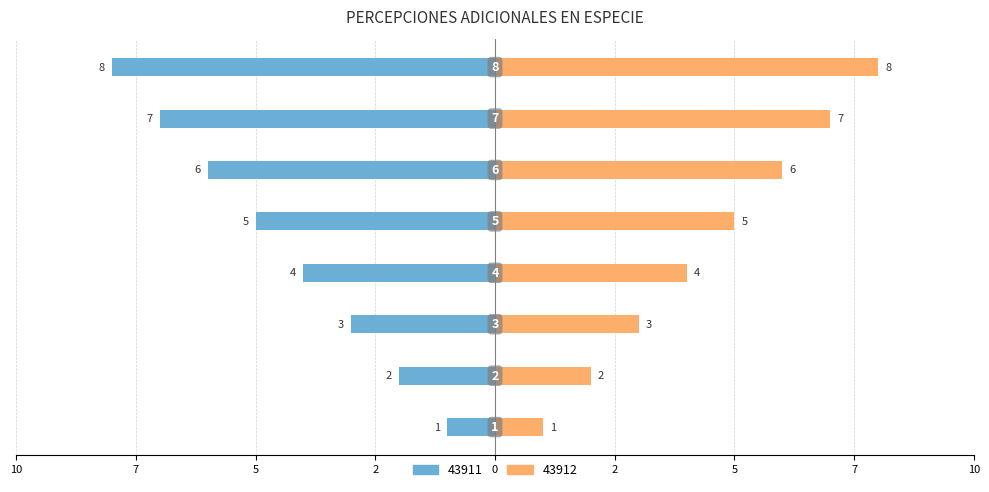

At which label does 43912 first exceed 5?

ID 6